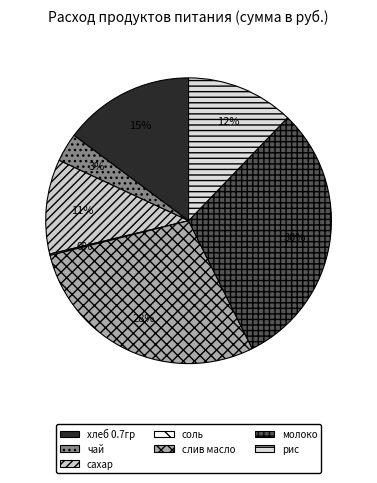

Is it true that молоко is 30% of the pie?

True